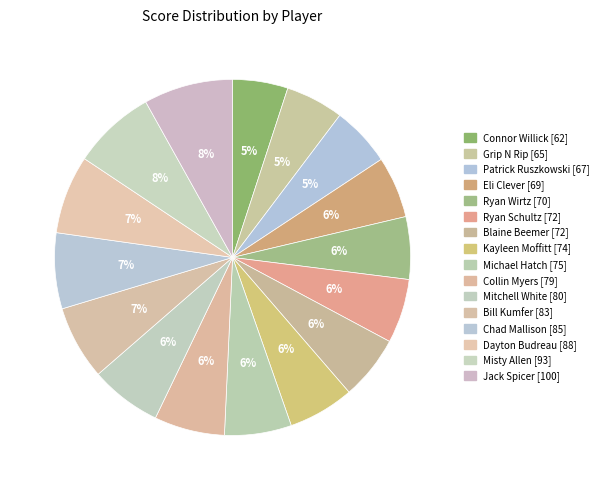

Is there any slice that represents more than half of the pie?

No